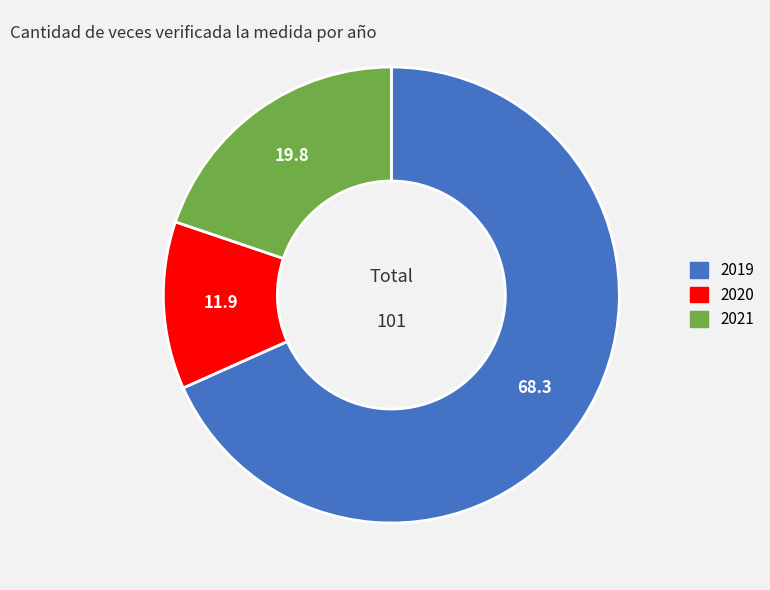

Which slice represents more than half of the pie?

2019